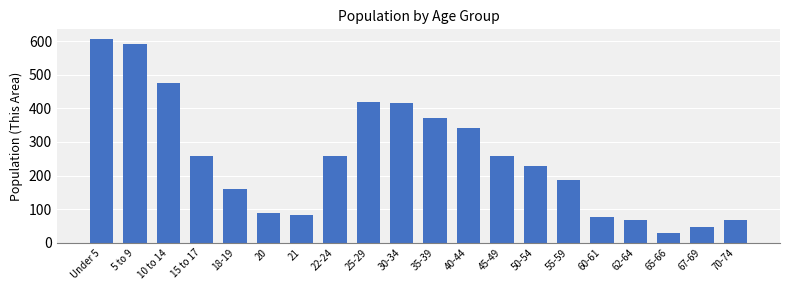

At which label is the value closest to 317?

40-44